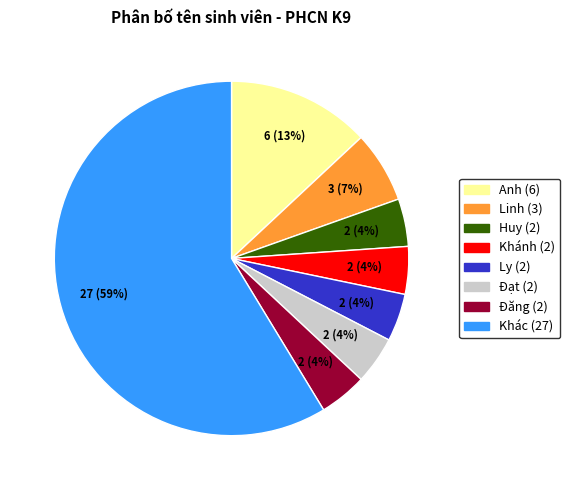

Is there any slice that represents more than half of the pie?

Yes